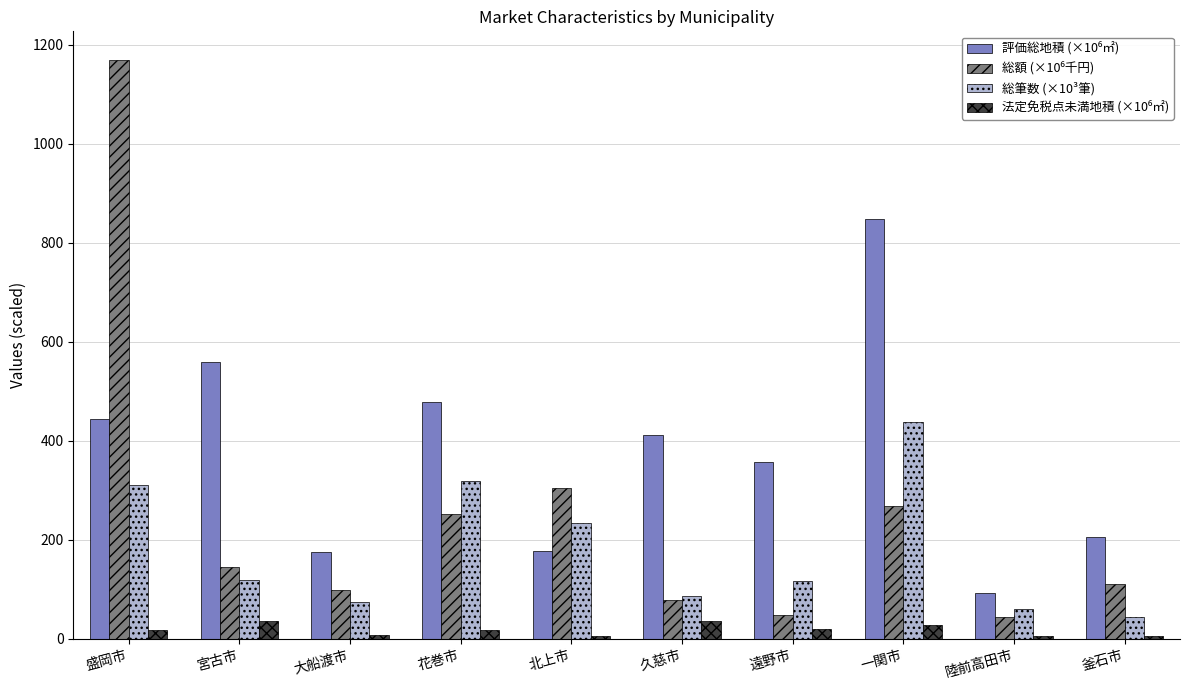

At which category is the sum across all series the highest?

盛岡市